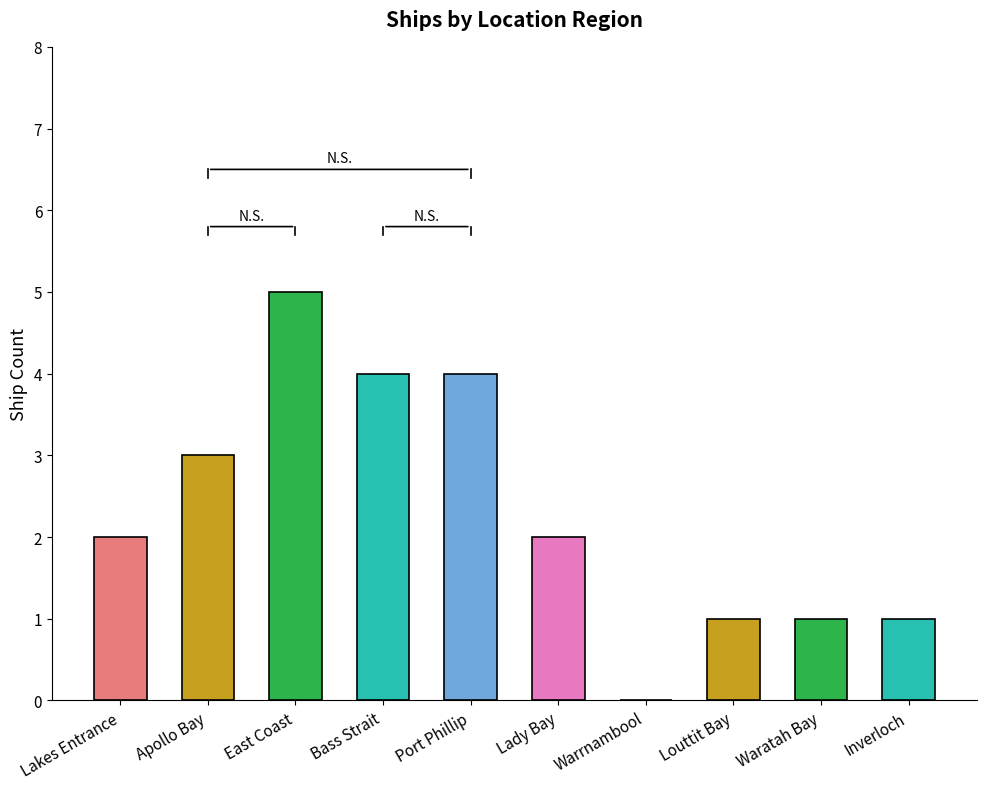

What is the maximum value shown in the chart?

5